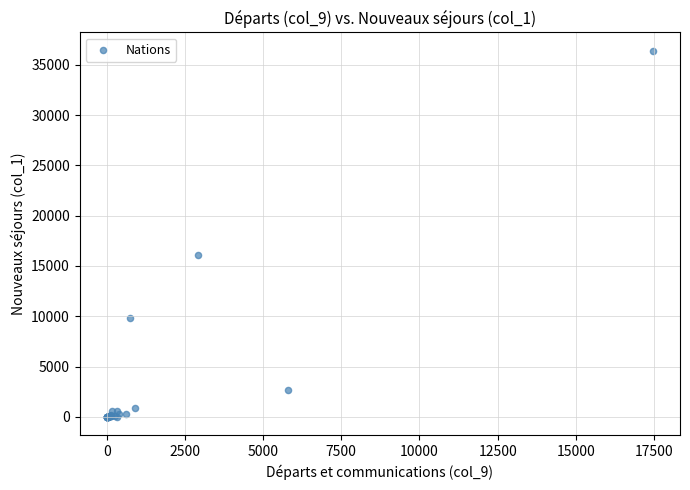

What Y value in the scatter plot is closest to 18194?

16128